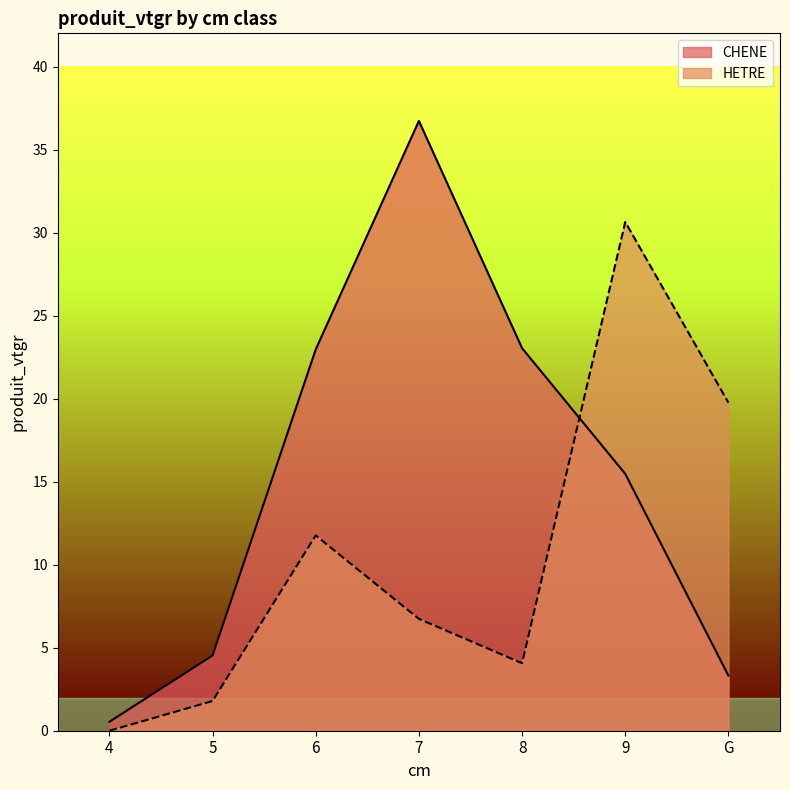

Reading left to right, what are all the values shown in this chart?

CHENE: 4=0.5	5=4.5	6=23.0	7=36.7	8=23.0	9=15.5	G=3.3
HETRE: 4=0.0	5=1.8	6=11.8	7=6.7	8=4.1	9=30.6	G=19.8